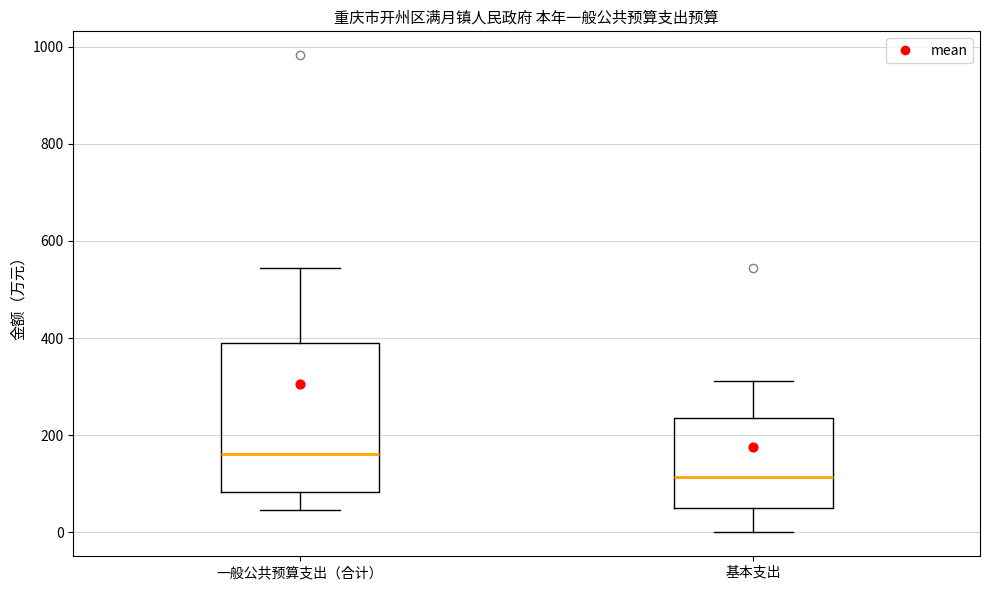

Comparing the boxes themselves (not the whiskers), which one is the tallest?

一般公共预算支出（合计）